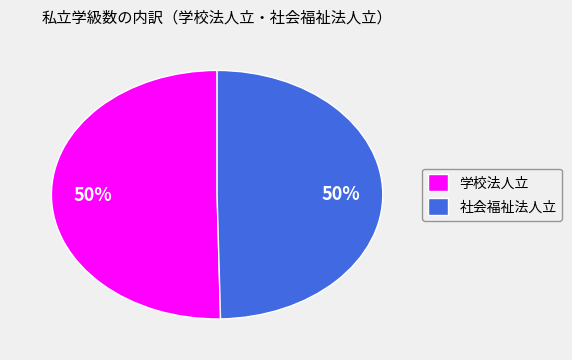

What percentage is the 社会福祉法人立 slice, to the nearest percent?

50%